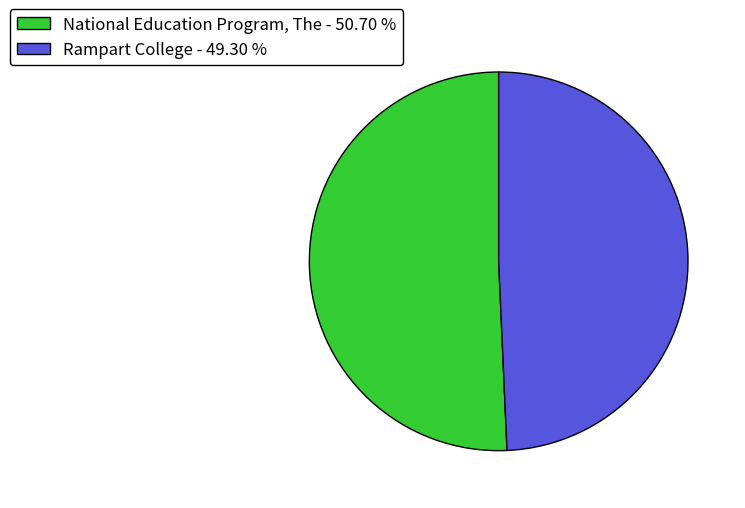

Approximately how many times larger is the value at National Education Program, The compared to Rampart College?

1.0